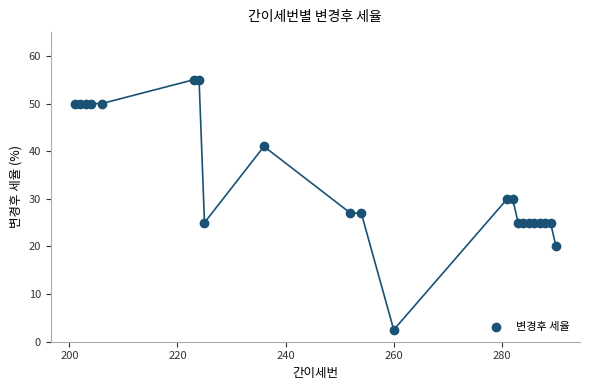

What is the range of Y values (max minus min)?

52.5